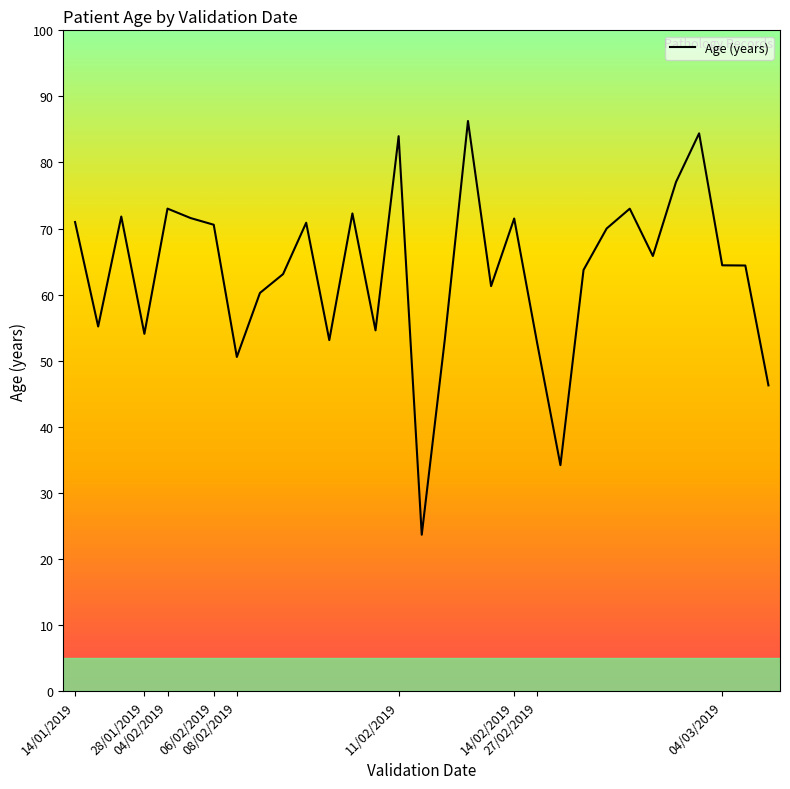

What is the difference between the maximum and minimum values?

62.6